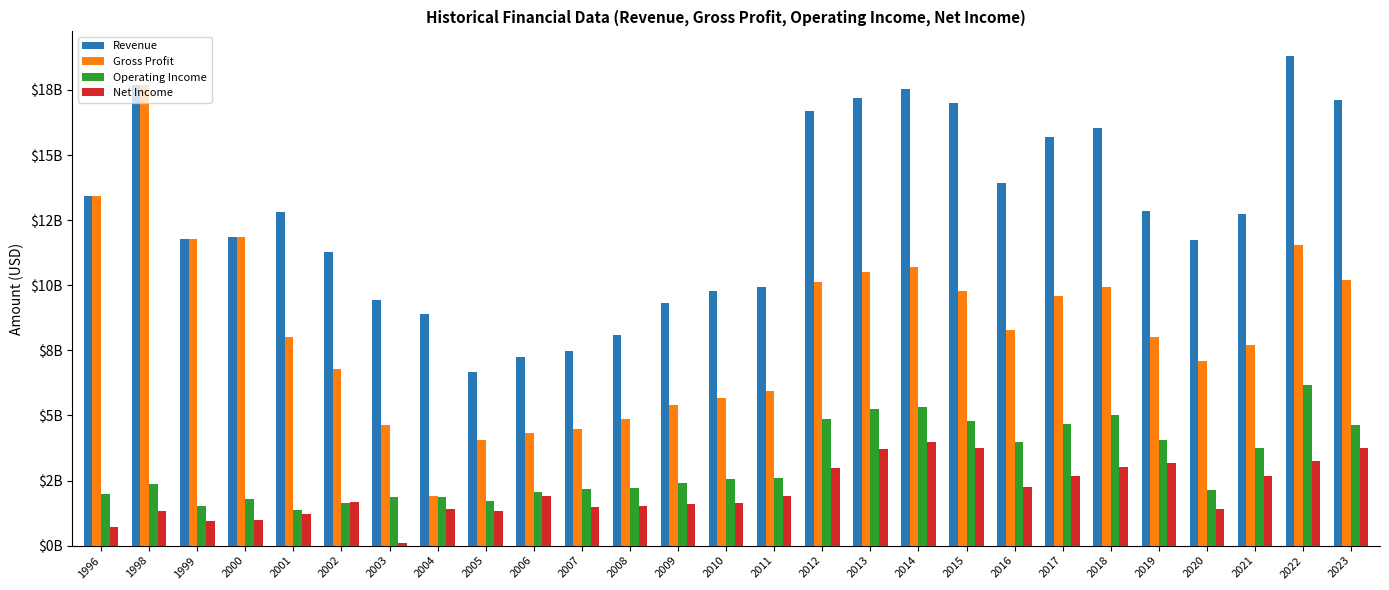

Are the bars horizontal?

No